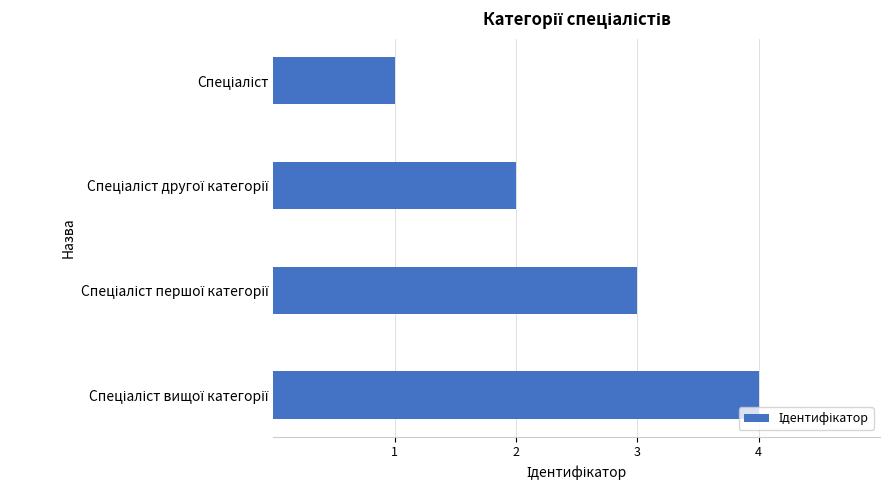

What is the greatest value displayed?

4